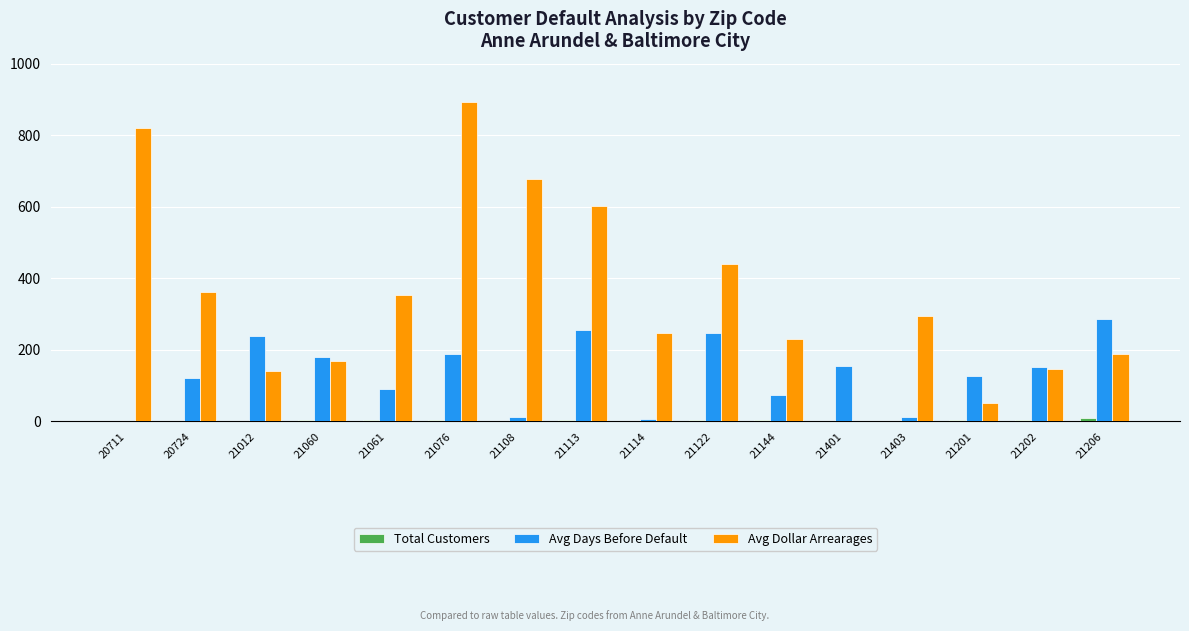

Which series has the largest total across all categories?

Avg Dollar Arrearages